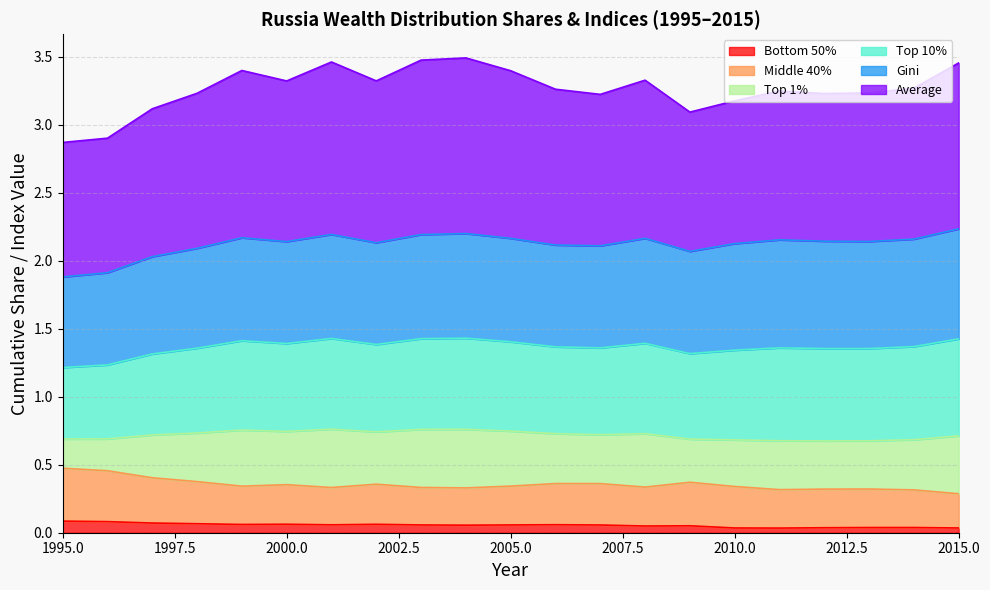

Does the chart have visible grid lines?

Yes